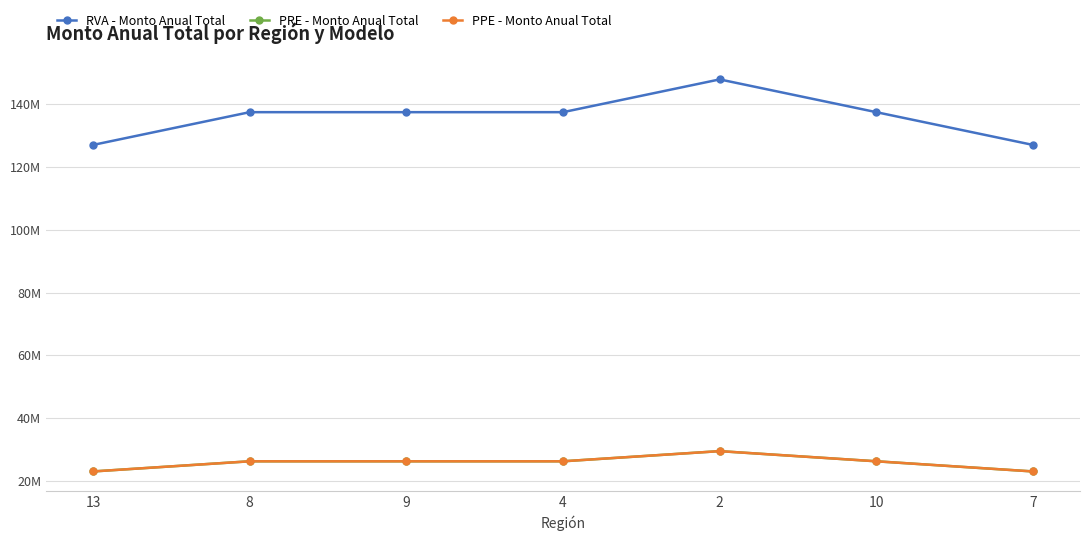

Does the chart have visible grid lines?

Yes